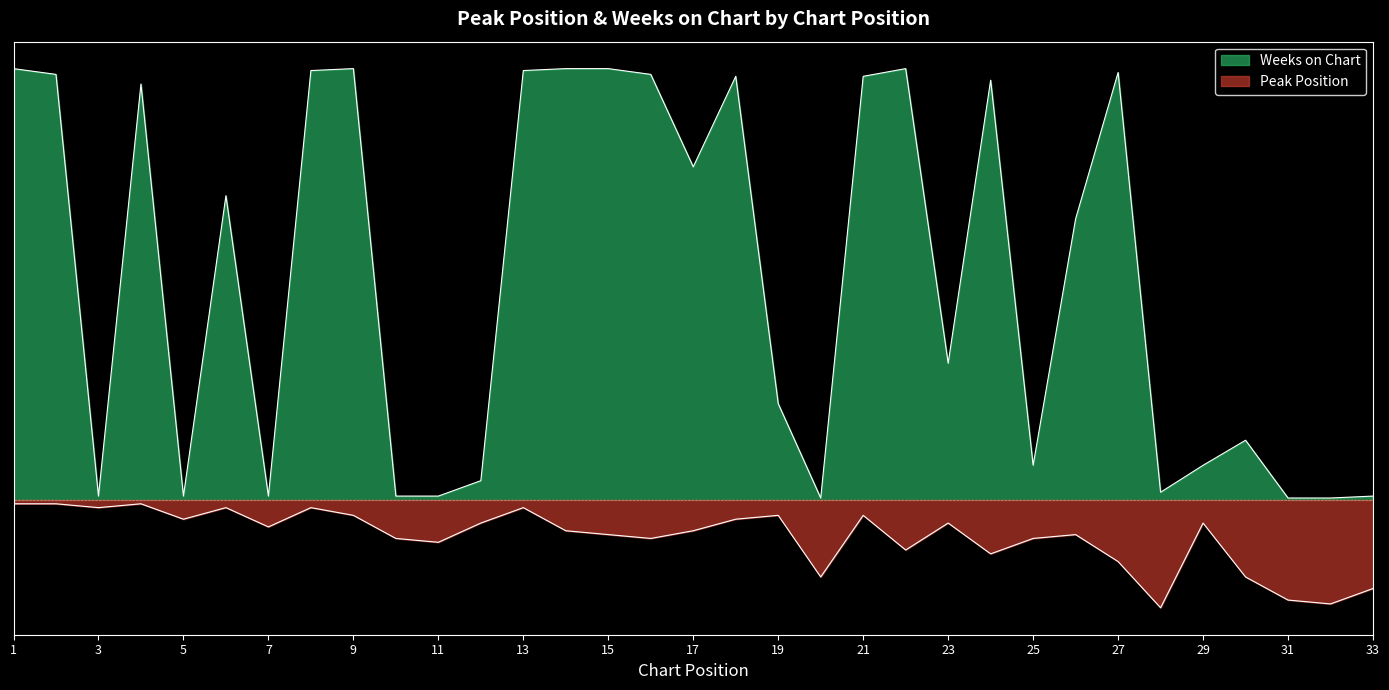

What is the value of the Peak Position point at the 27th from the left?

-28.6